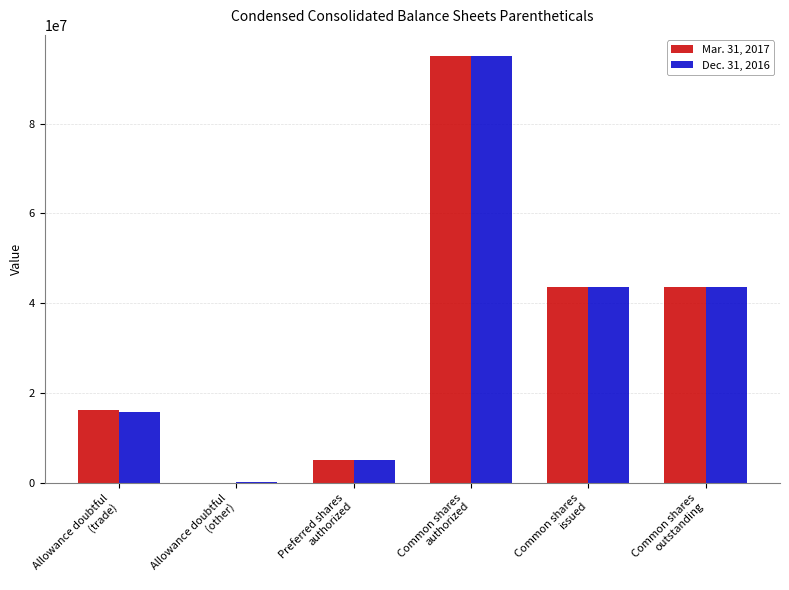

How many data points does each series have?

6